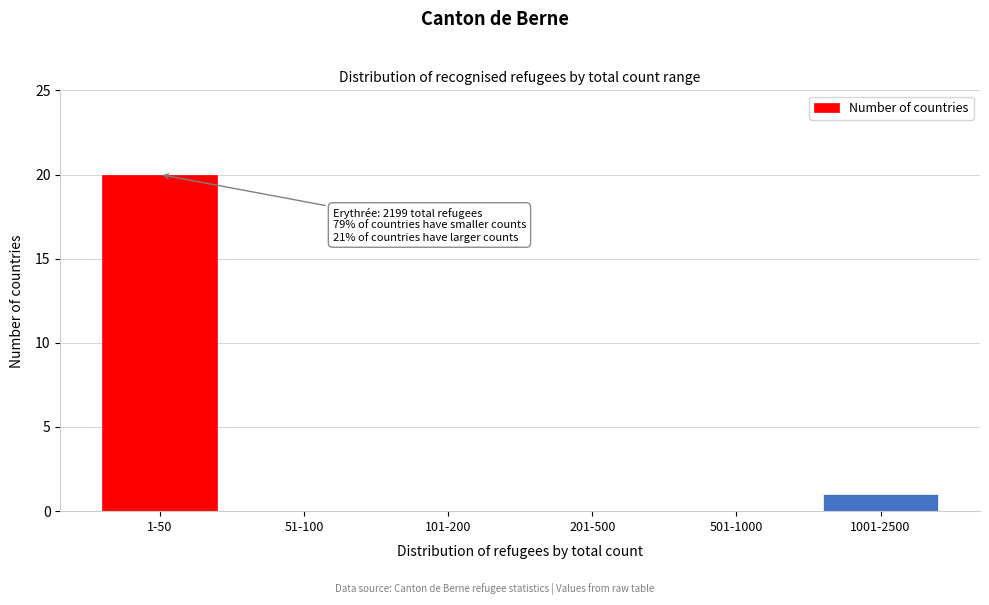

Reading left to right, extract all data points from this chart.

1-50=20	51-100=0	101-200=0	201-500=0	501-1000=0	1001-2500=1